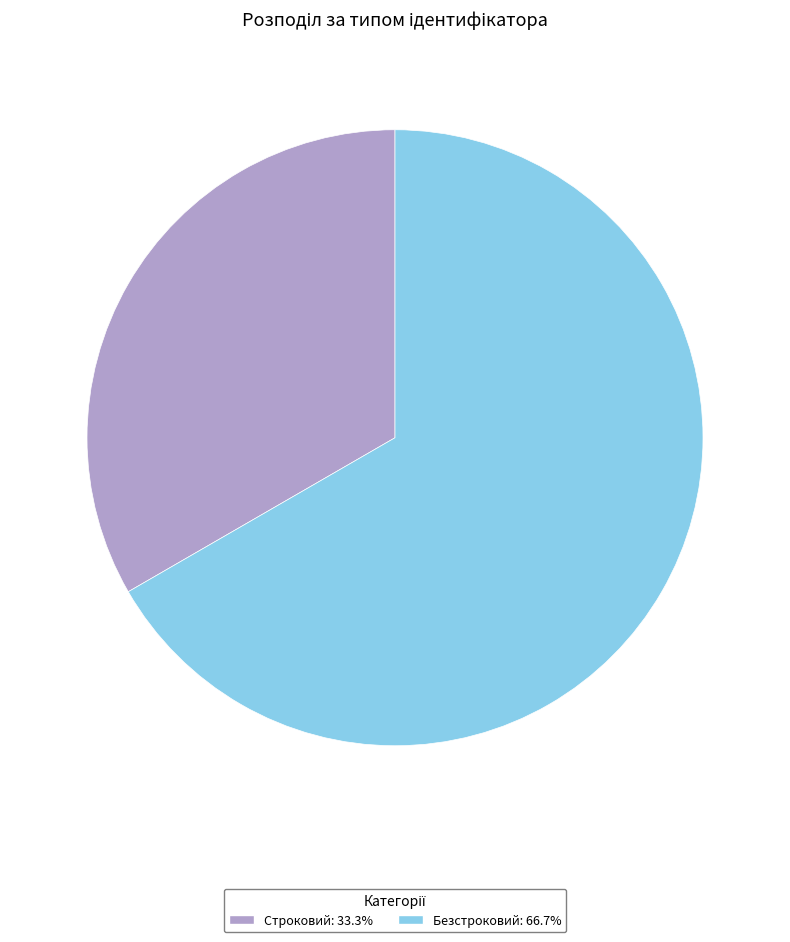

Rank the categories by value from lowest to highest.

Строковий, Безстроковий